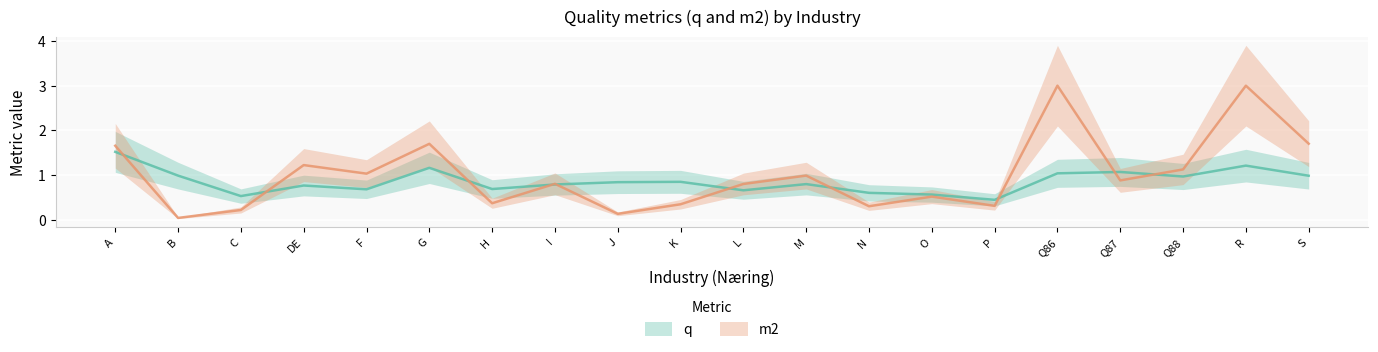

What is the average value of the q series?

0.9